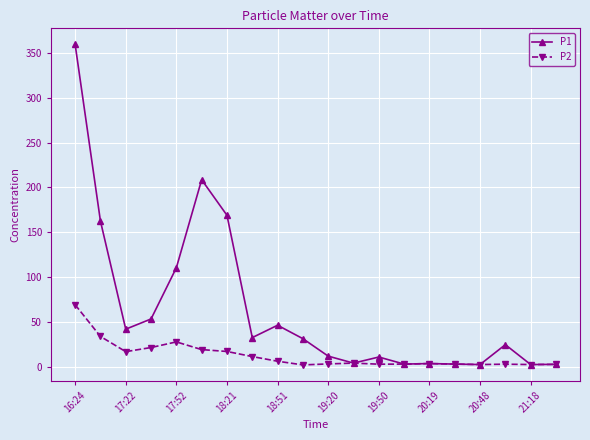

What is the value of the P2 point at the 1st from the left?

69.0